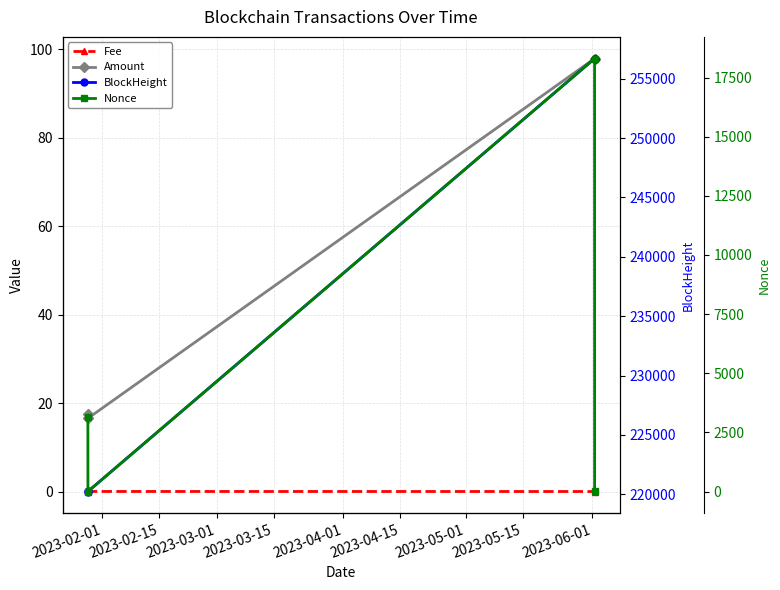

What is the spread (max minus min) of values at 2023-03-15?

256701.9